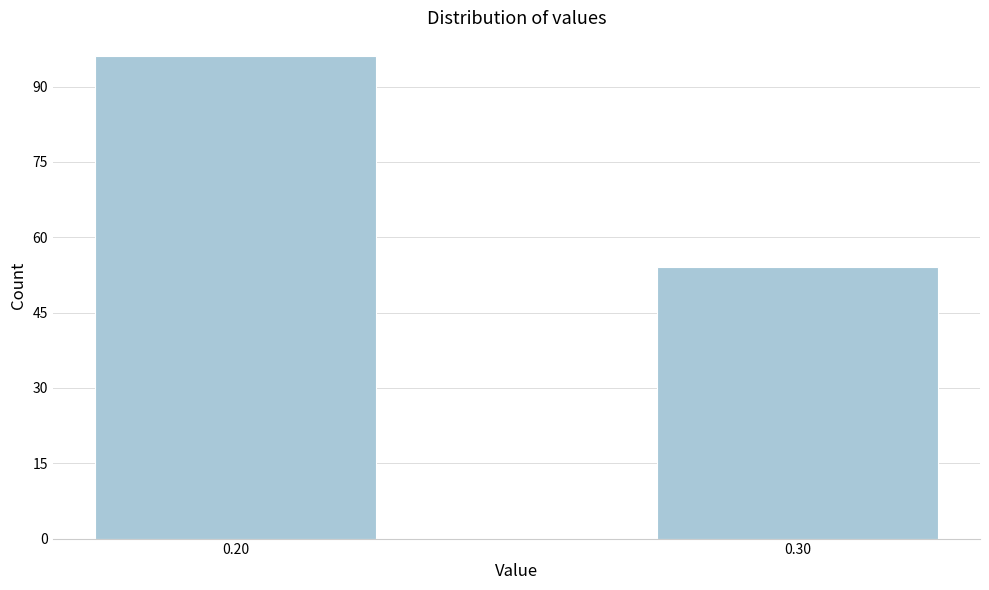

Reading right to left, list all the values displayed in this chart.

54	96